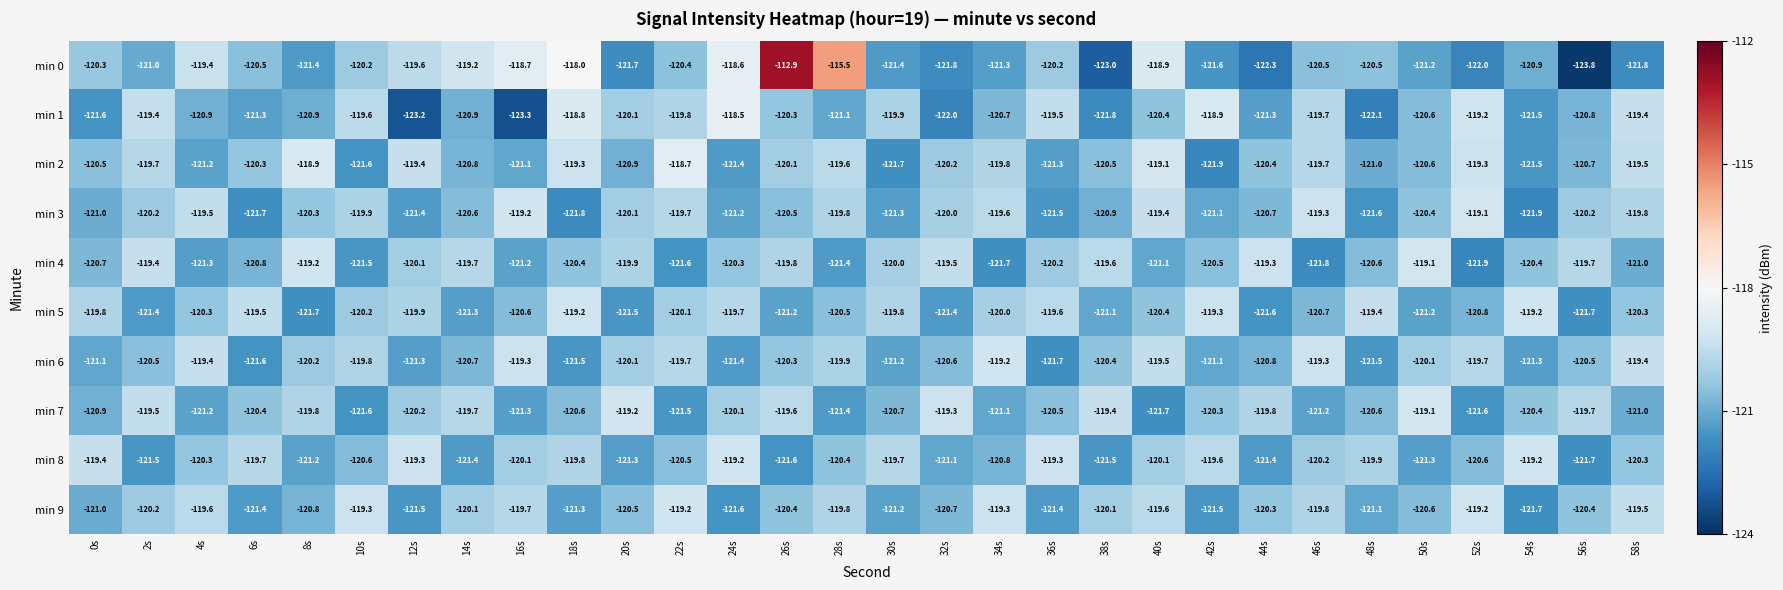

What is the difference between the second highest and minimum values in the min 8 series?

2.5